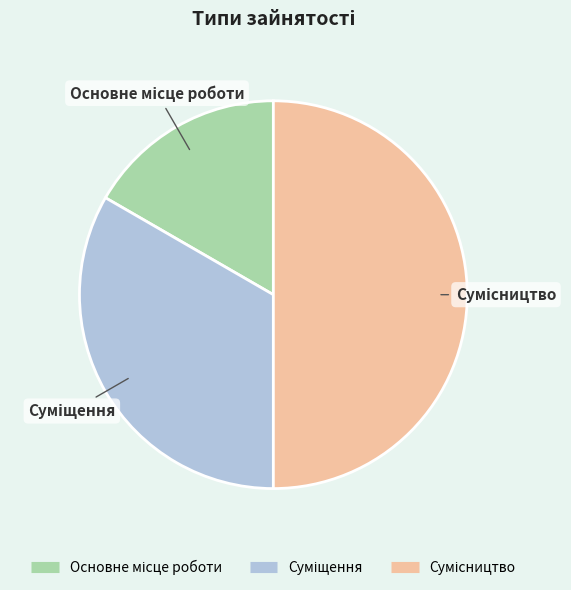

Approximately how many times larger is the value at Основне місце роботи compared to Суміщення?

0.5